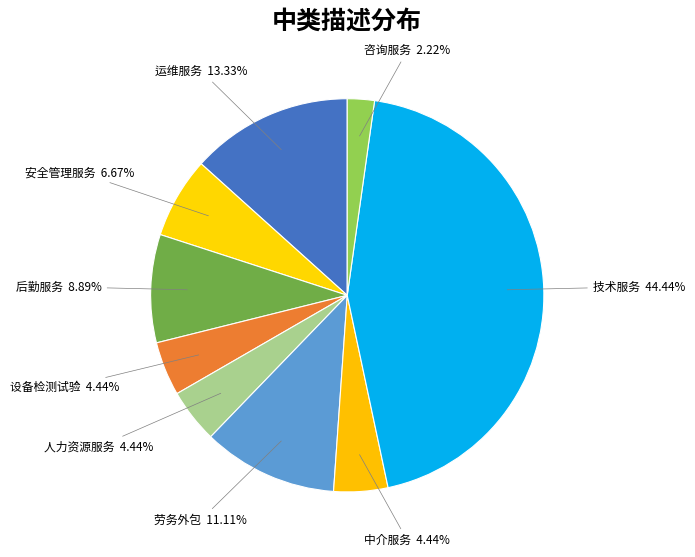

What percentage do 人力资源服务 and 技术服务 together represent?

48.9%